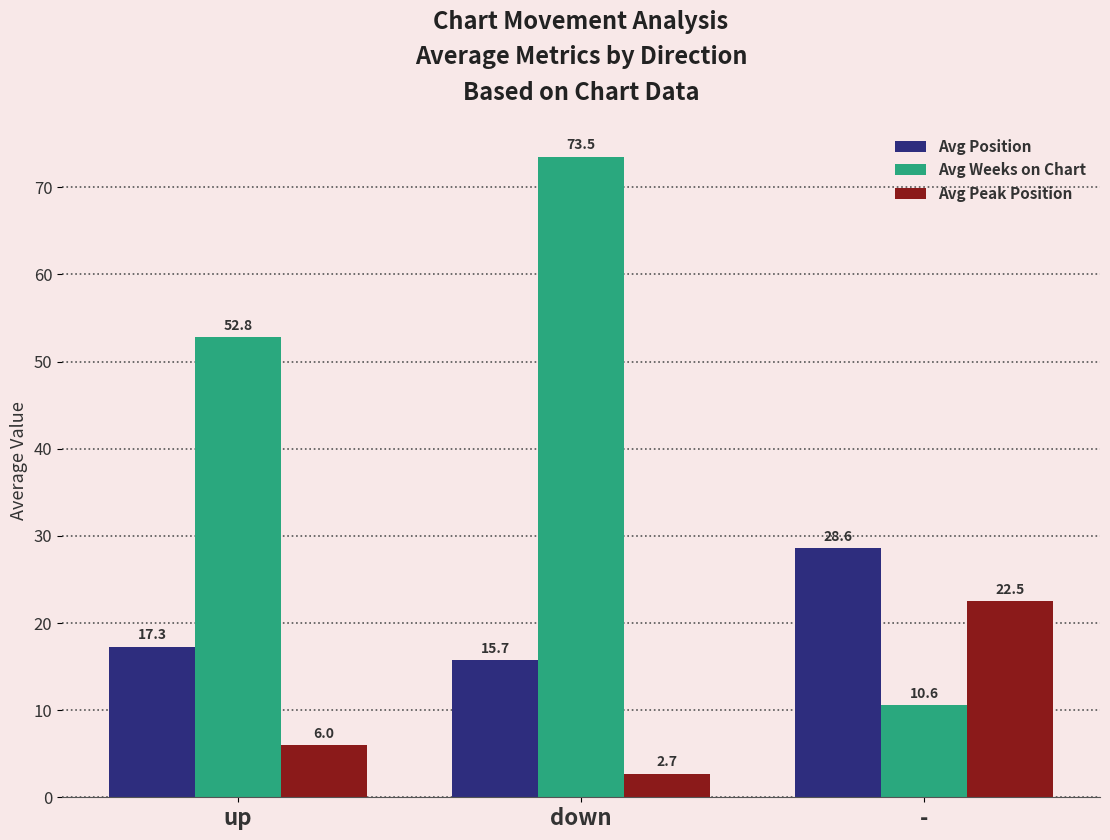

Which category has the lowest value across all series?

down